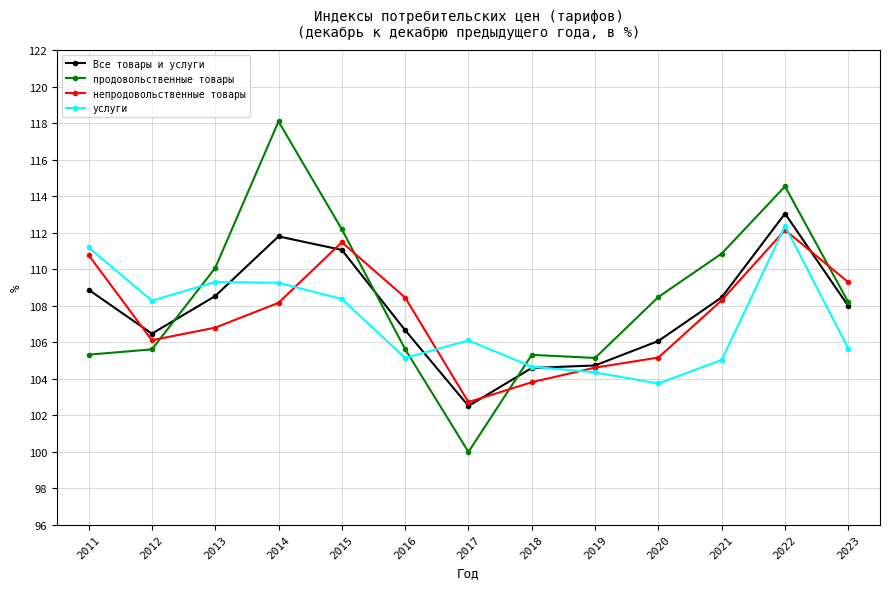

What is the maximum value for Все товары и услуги?

113.0